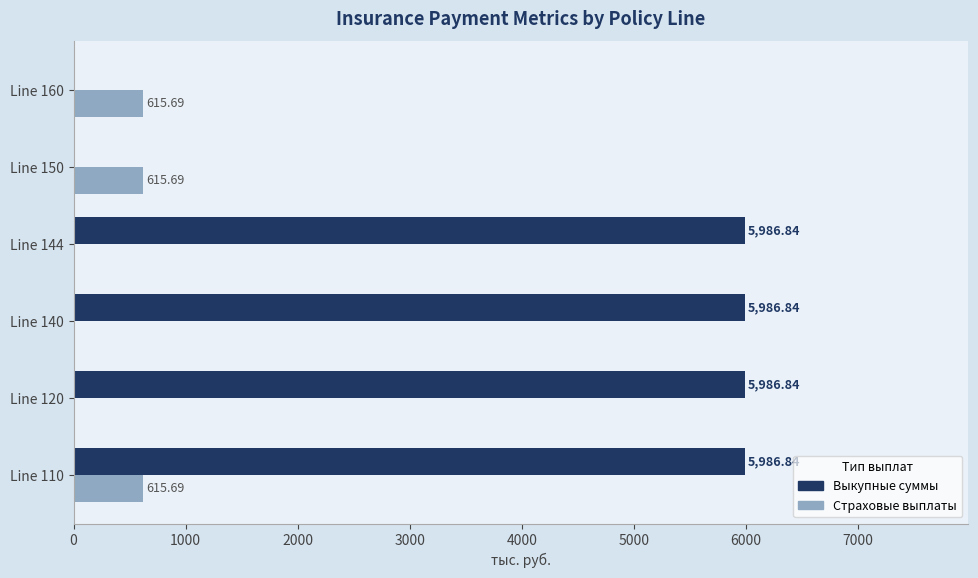

What is the sum of the Выкупные суммы values at Line 150 and Line 144?

5986.8